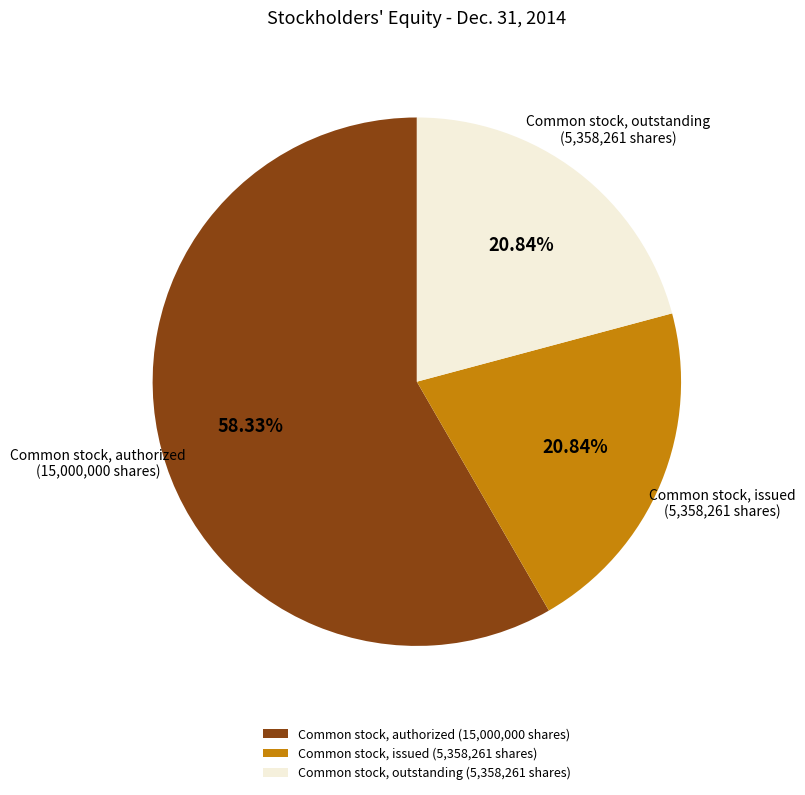

Between Common stock, issued (5,358,261 shares) and Common stock, authorized (15,000,000 shares), which is larger?

Common stock, authorized (15,000,000 shares)